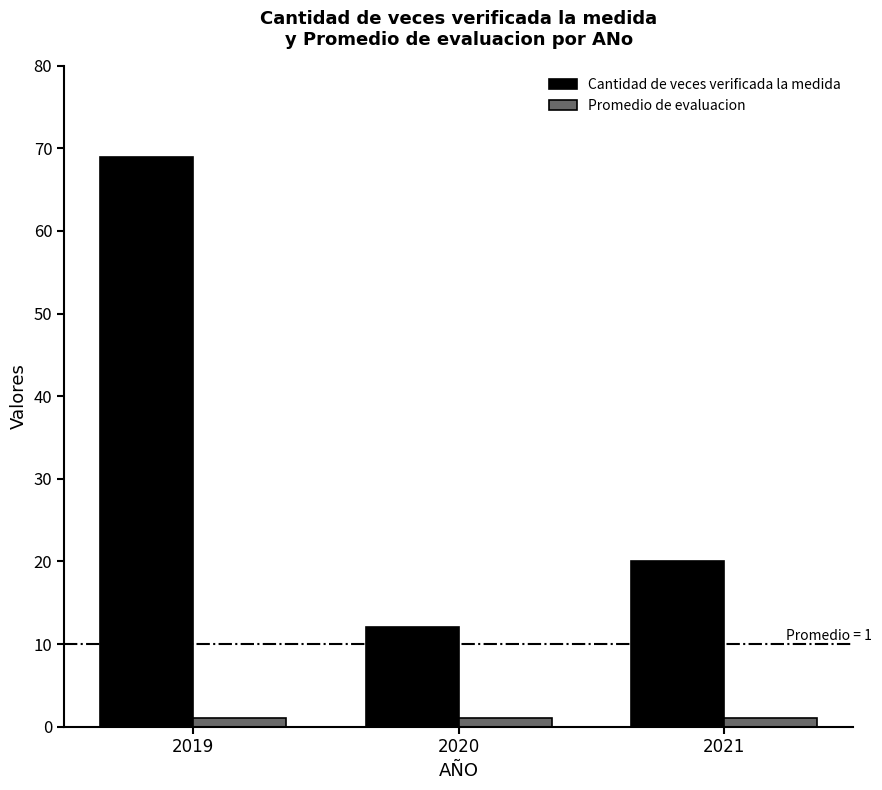

At which category is the sum across all series the highest?

2019